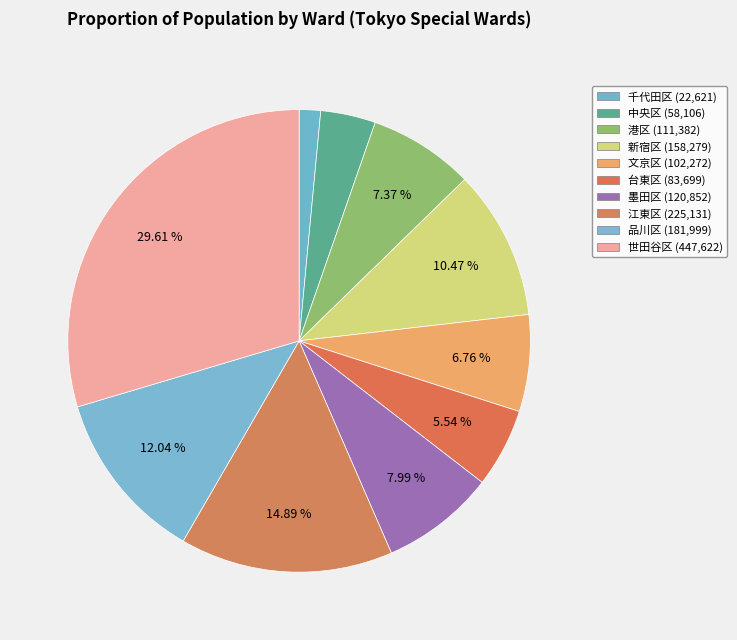

How many segments does this pie chart have?

10